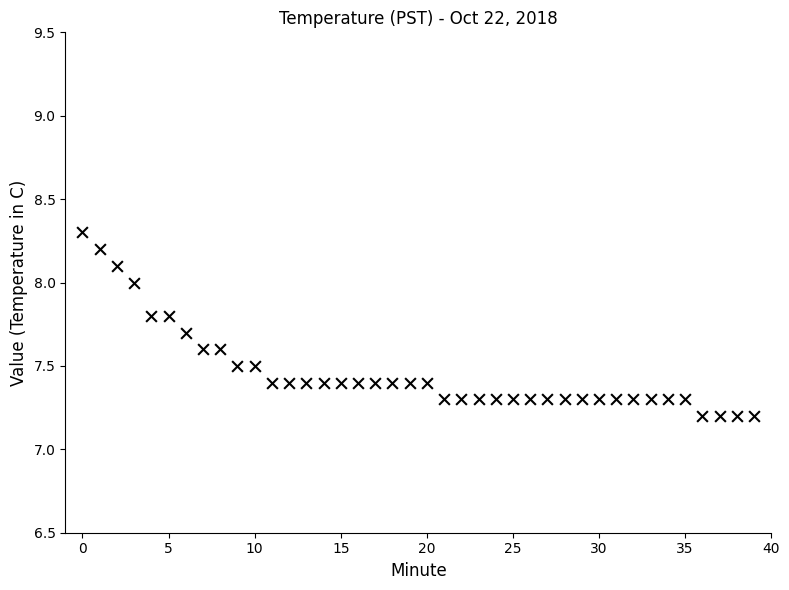

What is the range of Y values (max minus min)?

1.1